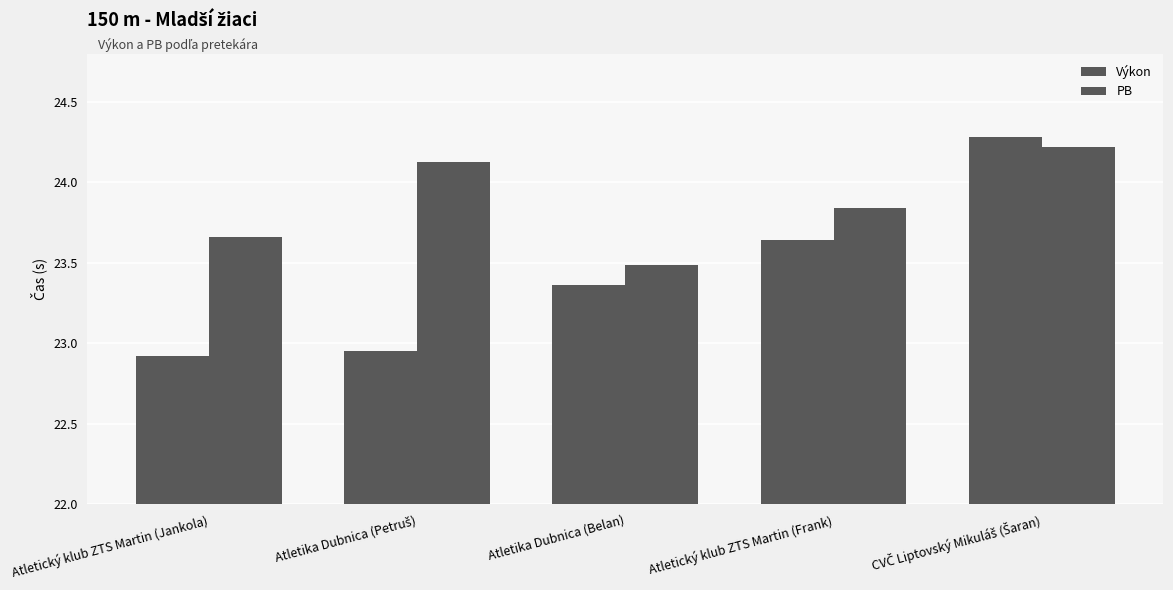

Does the chart contain stacked bars?

No